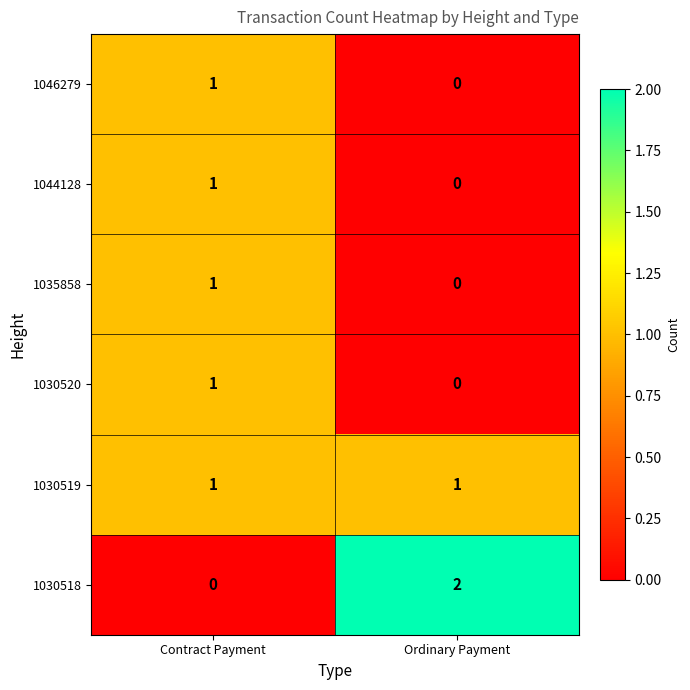

What is the total value across all series at Contract Payment?

5